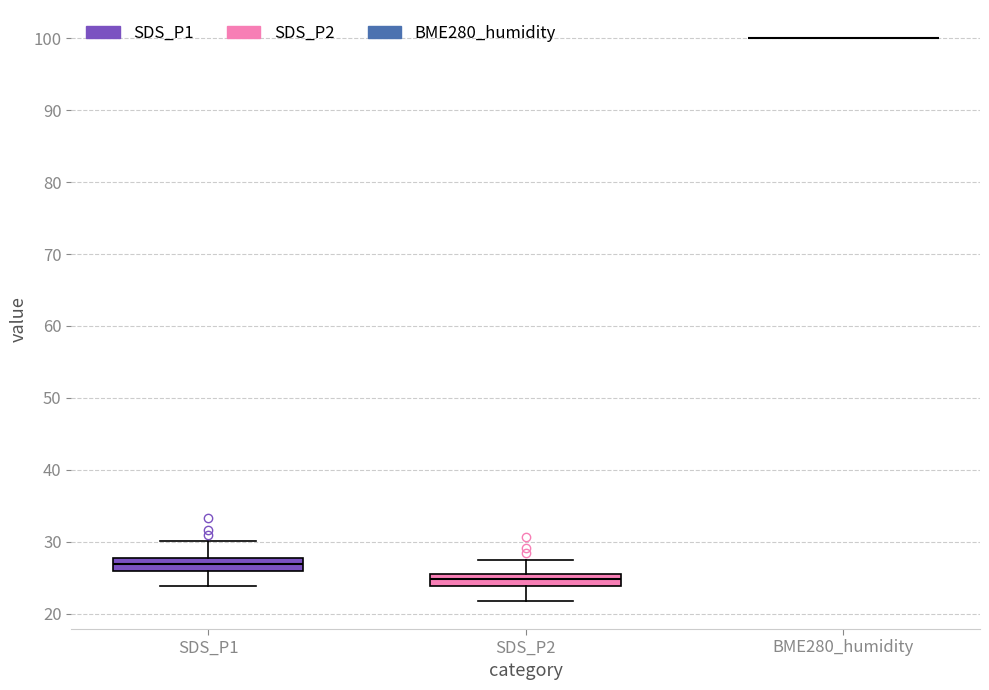

Where does the median line of the box for SDS_P1 sit on the y-axis? The values are not printed on the chart, so give them approximately, as read against the axis.

27